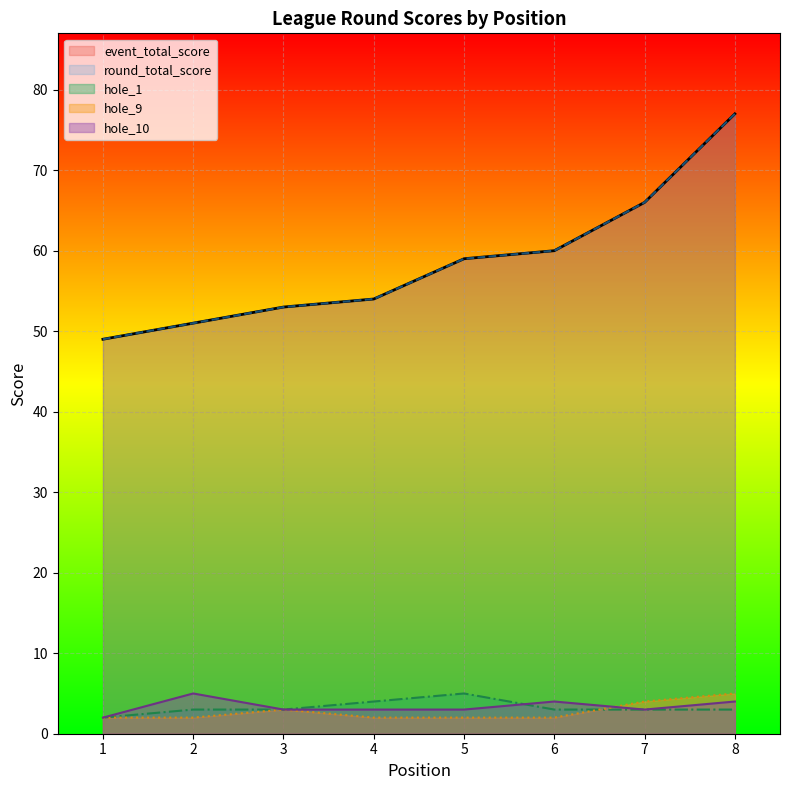

True or false: hole_10 and round_total_score cross at least once.

False